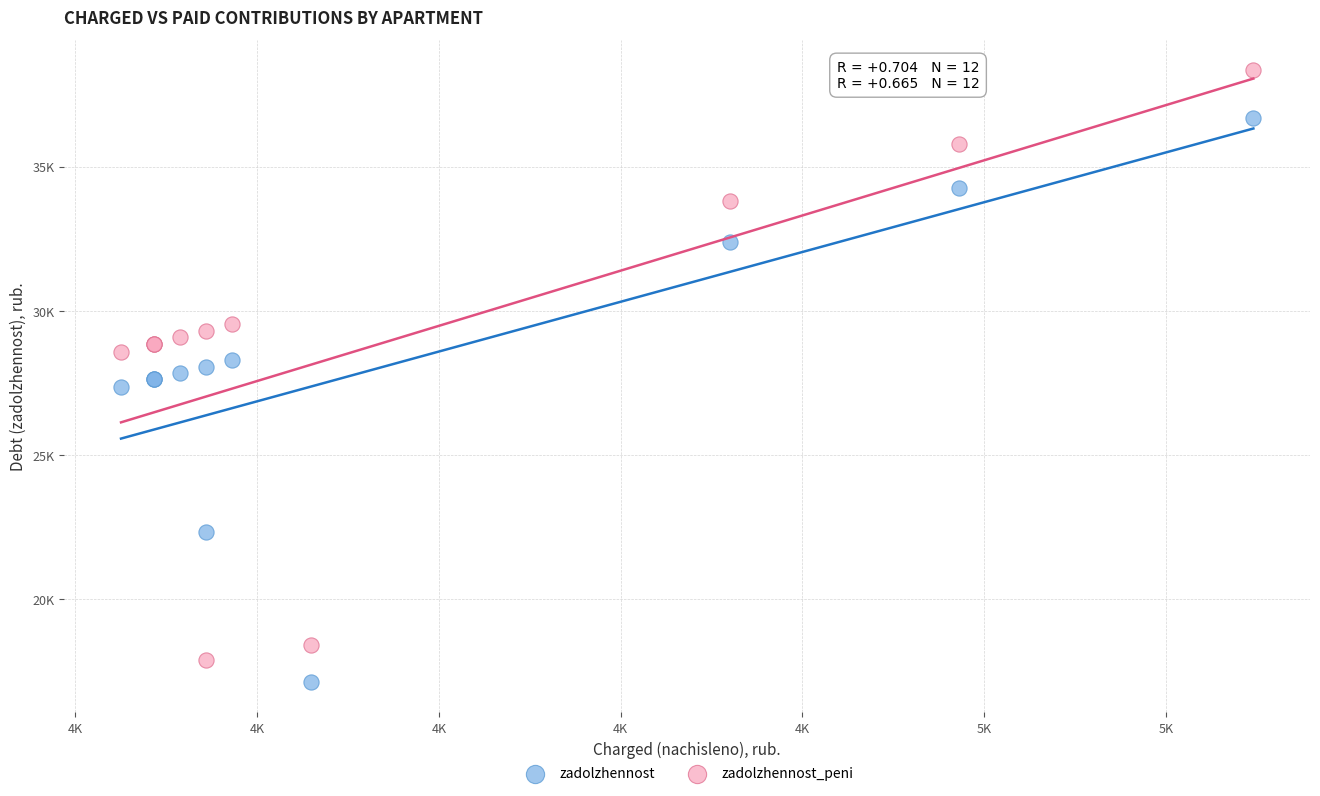

Which series has the widest spread of Y values?

zadolzhennost_peni